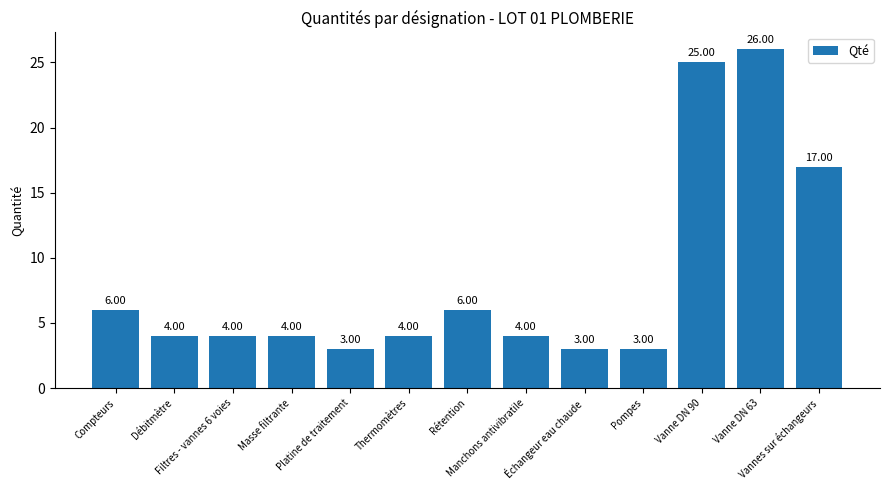

What is the sum of all values?

109